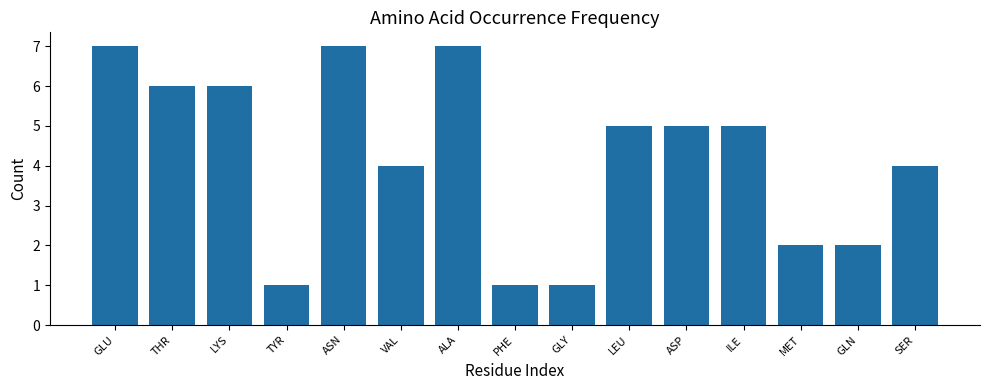

What is the change in value from LYS to LEU?

-1